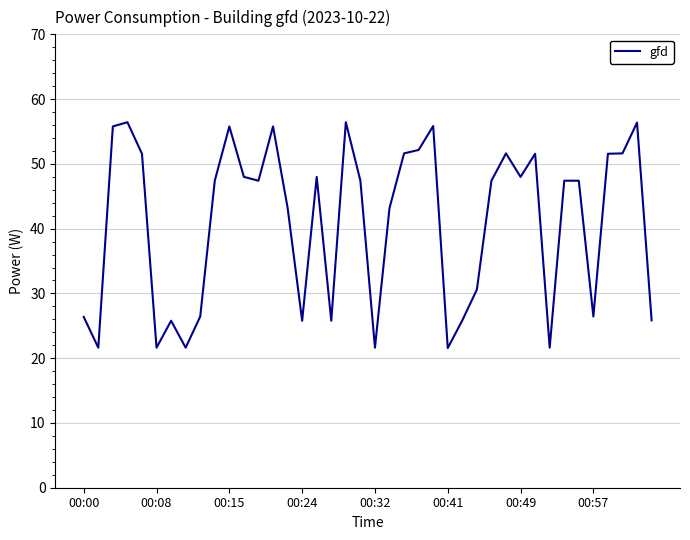

What is the difference between the maximum and minimum values?

34.9